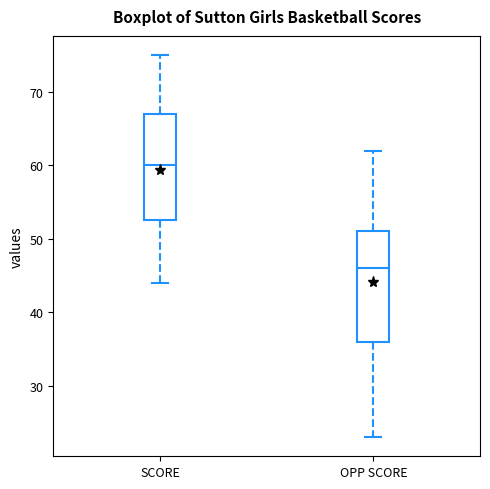

Which box has the lowest median line?

OPP SCORE